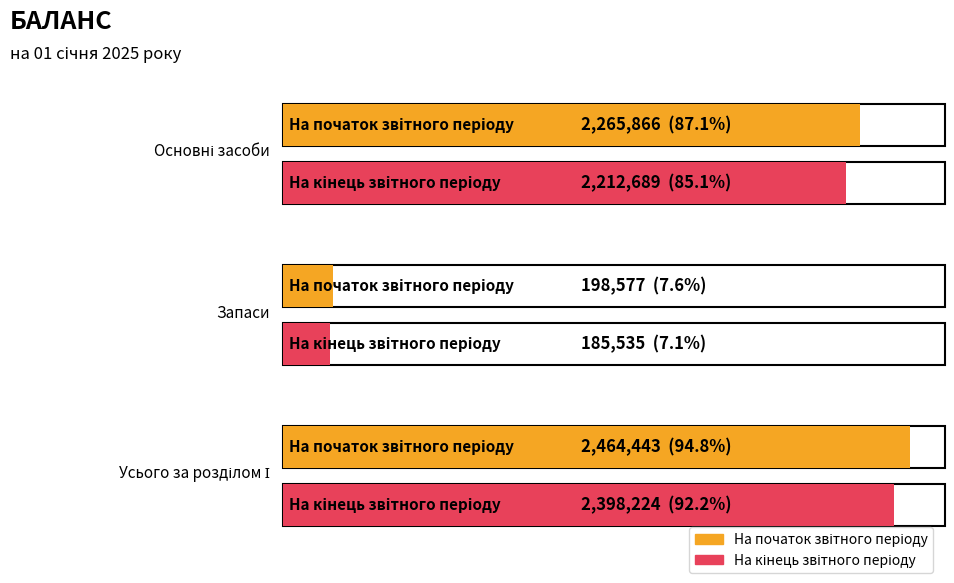

The value of На початок звітного періоду at Запаси is 40969. True or false?

False